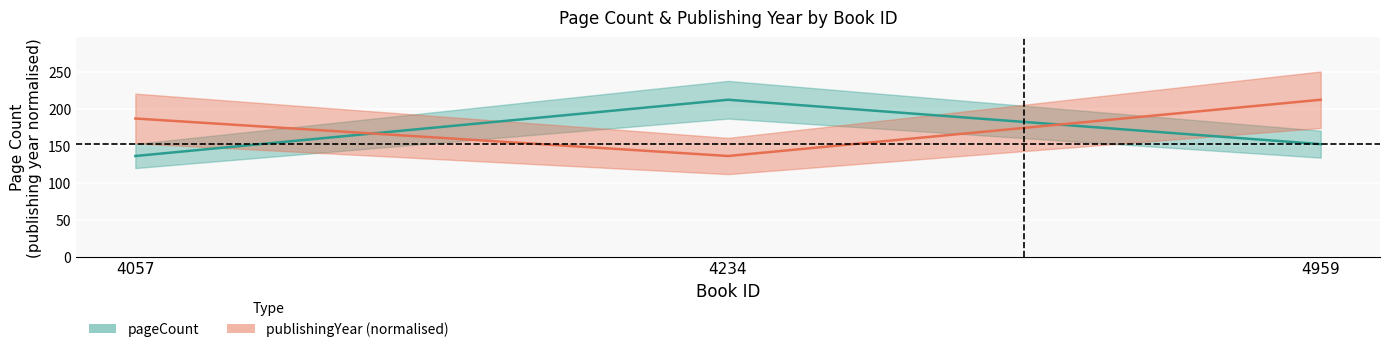

Rank the series by their average value, from lowest to highest.

pageCount, publishingYear